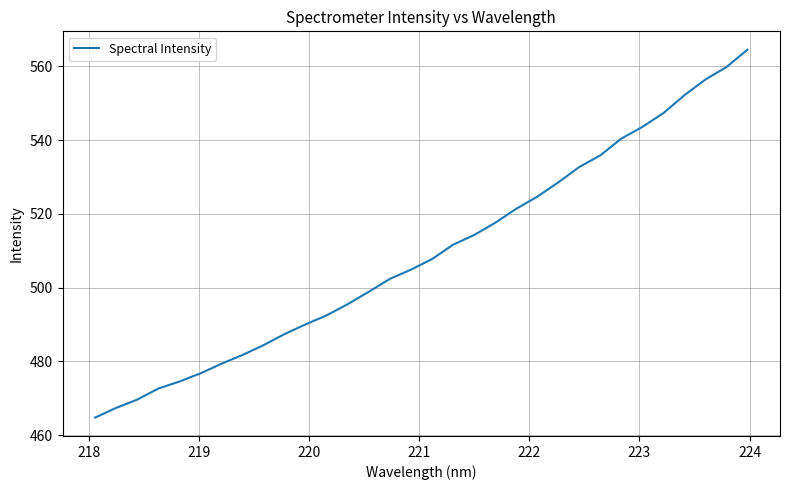

What is the greatest value displayed?

564.5